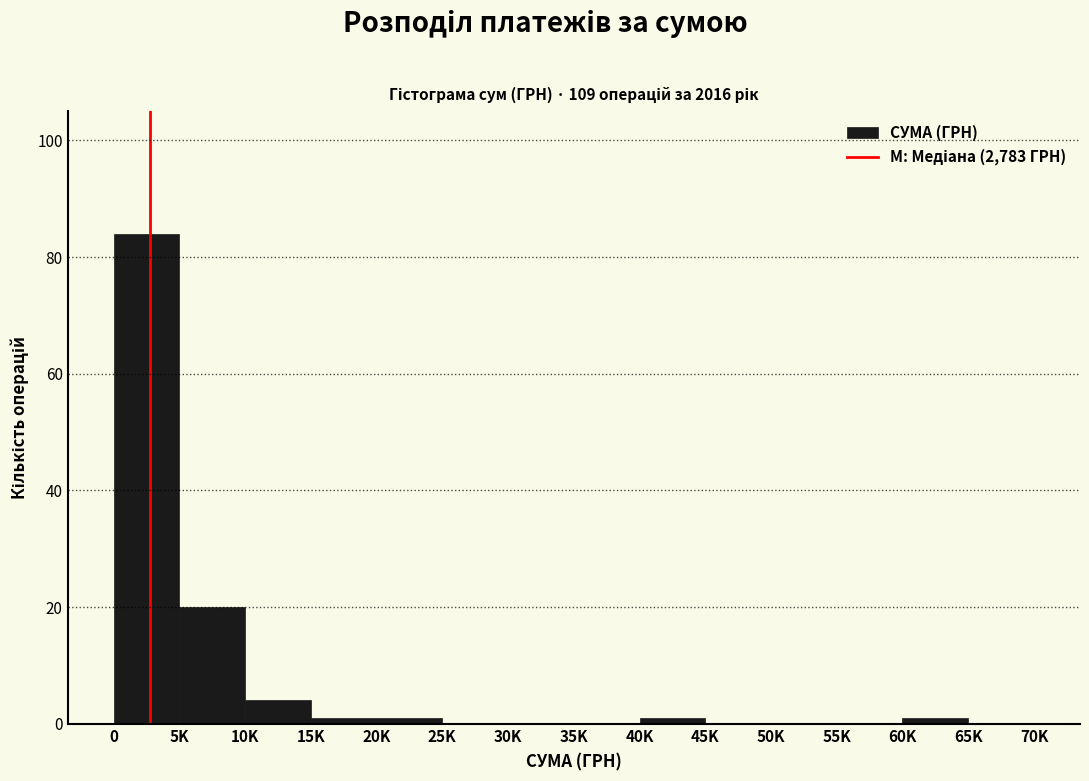

Reading right to left, list all the values displayed in this chart.

65K=0	60K=1	55K=0	50K=0	45K=0	40K=1	35K=0	30K=0	25K=0	20K=1	15K=1	10K=4	5K=20	0=84